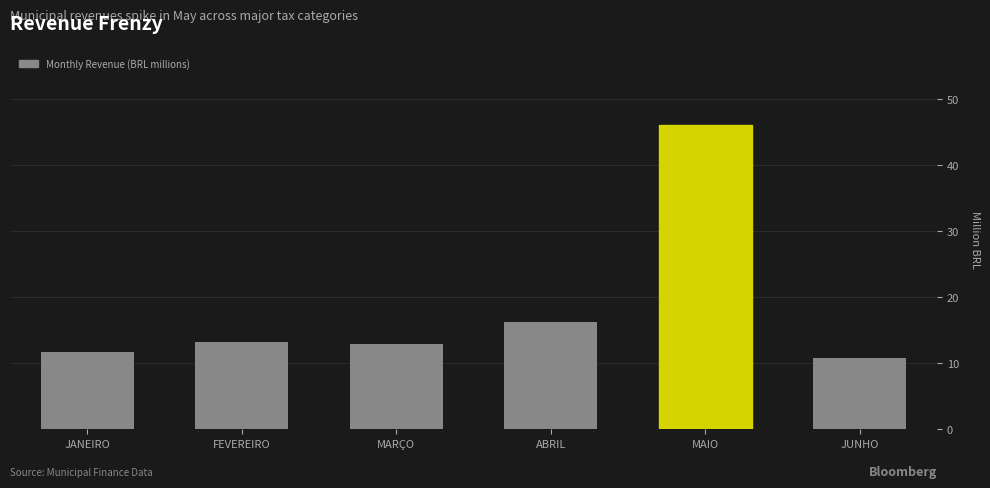

Are the bars grouped side by side (vs. stacked)?

No